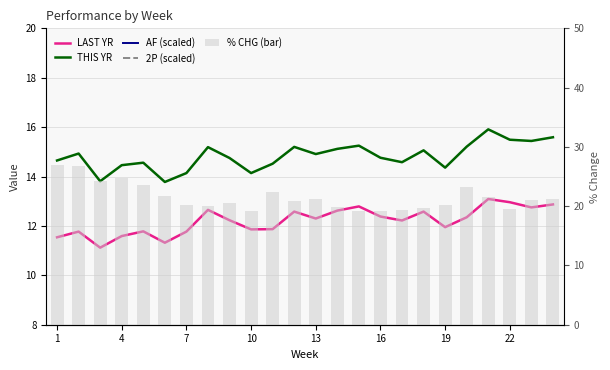

Which category has the highest value across all series?

1